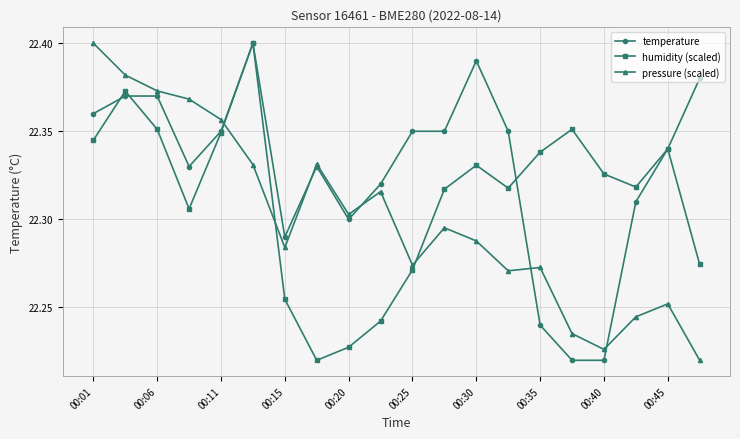

At how many categories does at least one series exceed 22?

20